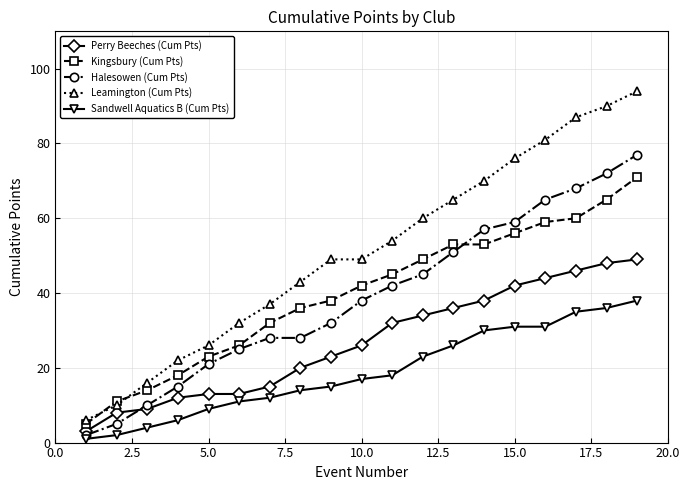

What is the lowest value of the Leamington (Cum Pts) series?

6